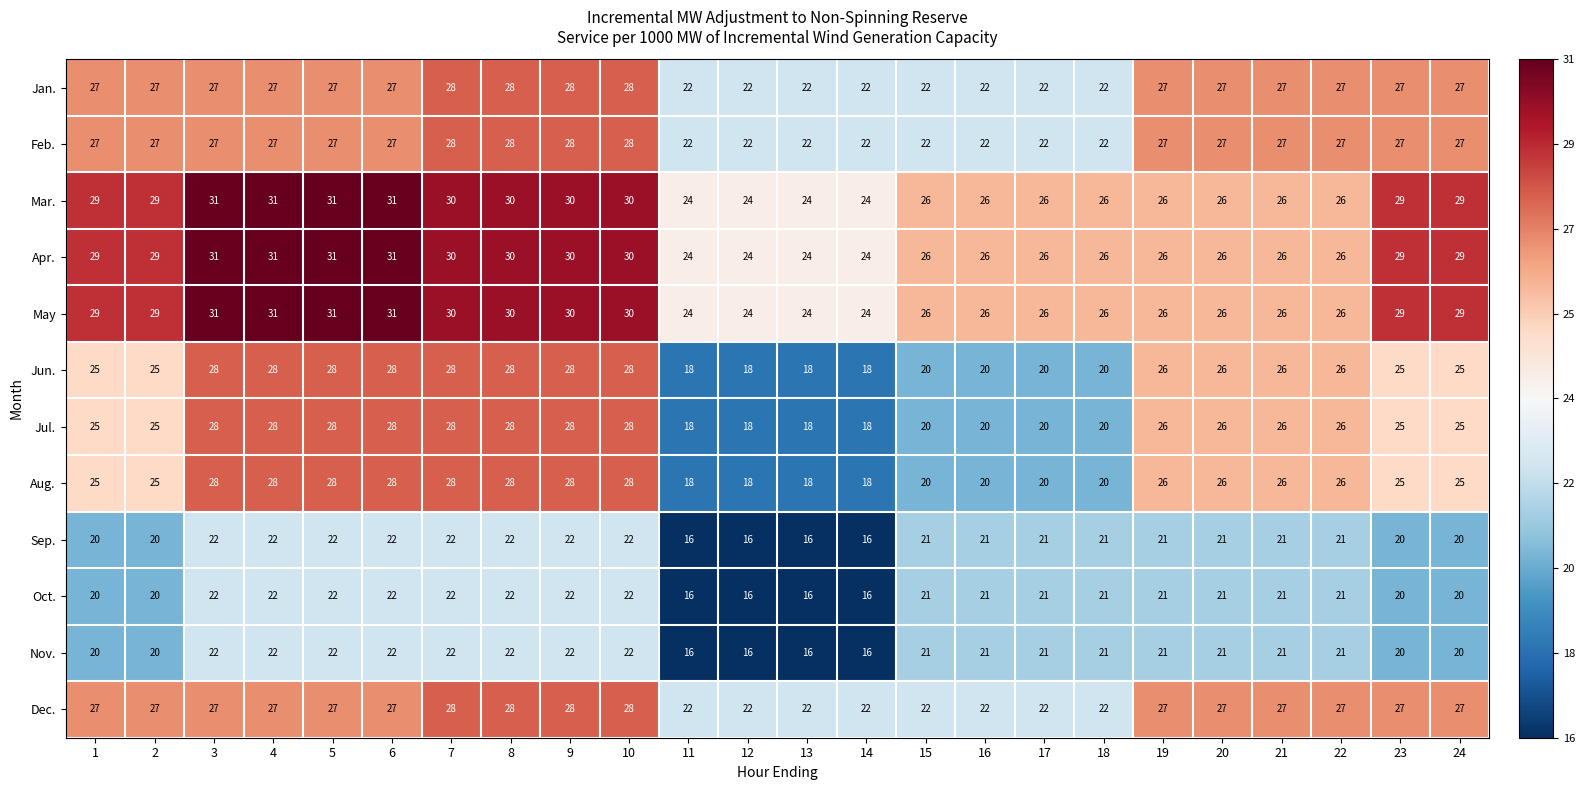

The Apr. series shows 6 at 12. True or false?

False